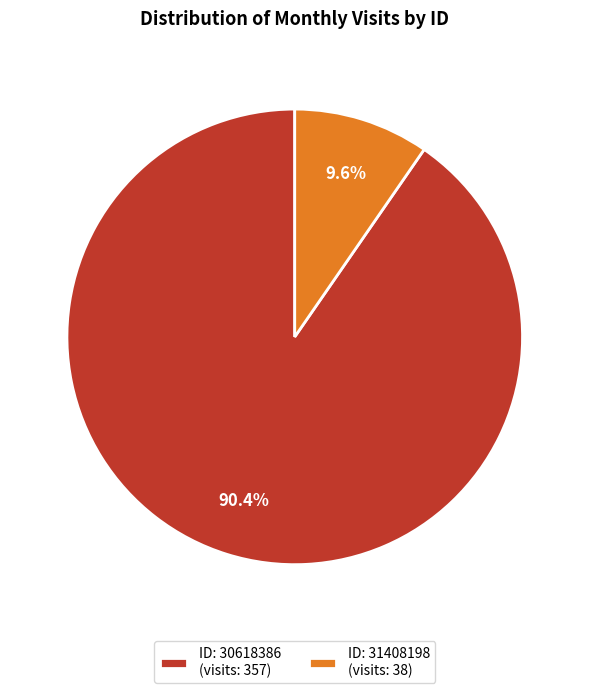

Which slice is the largest?

ID: 30618386 (visits: 357)